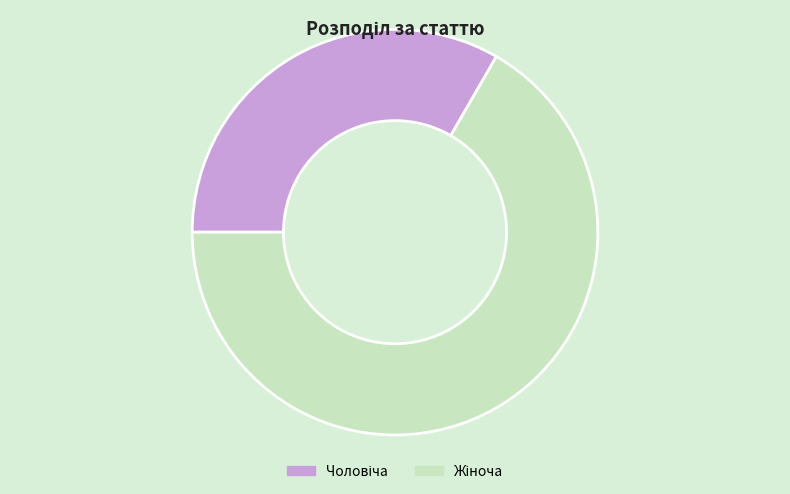

Is there any slice that represents more than half of the pie?

Yes